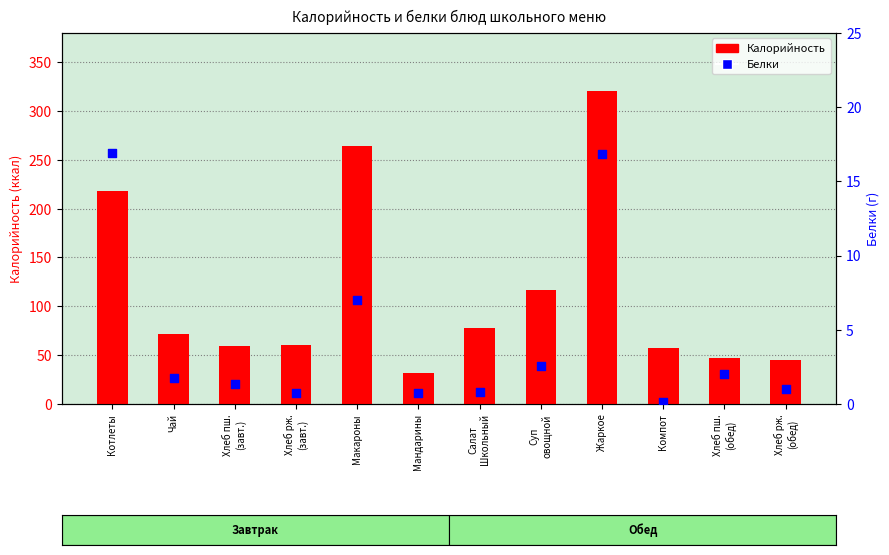

What is the total value across all series at Хлеб рж.
(обед)?

45.9